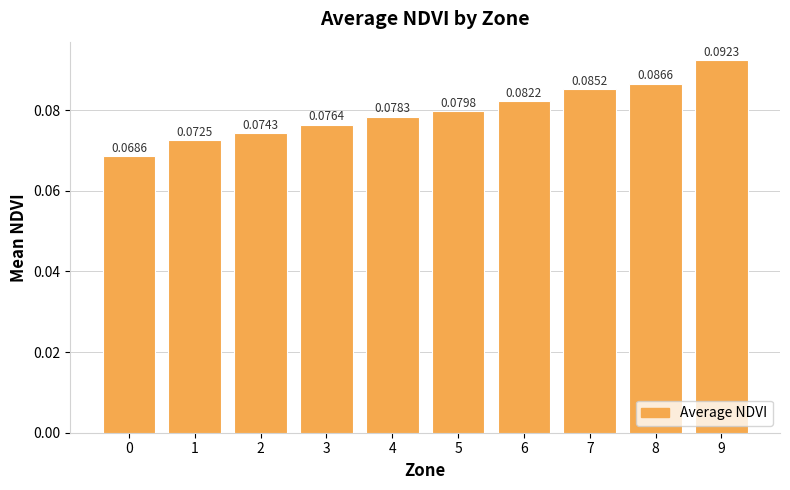

What is the sum of all values?

0.8